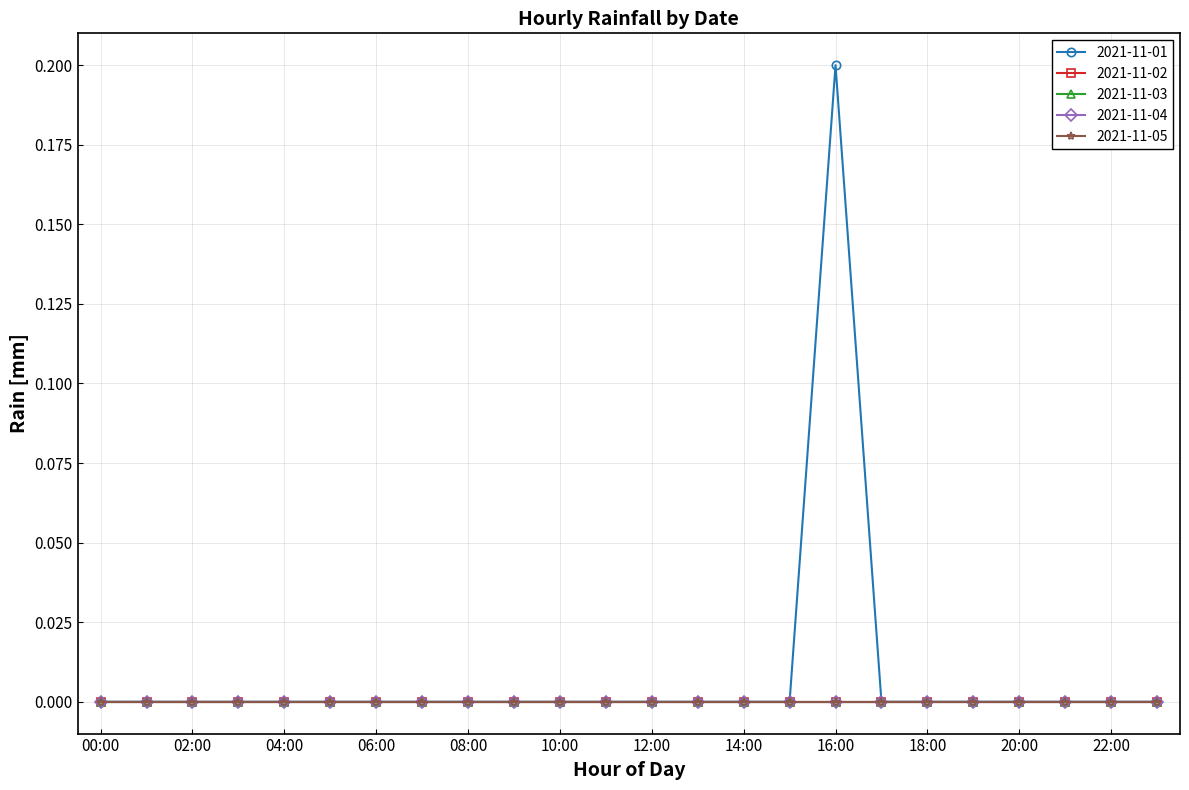

How many lines are shown in the chart?

5